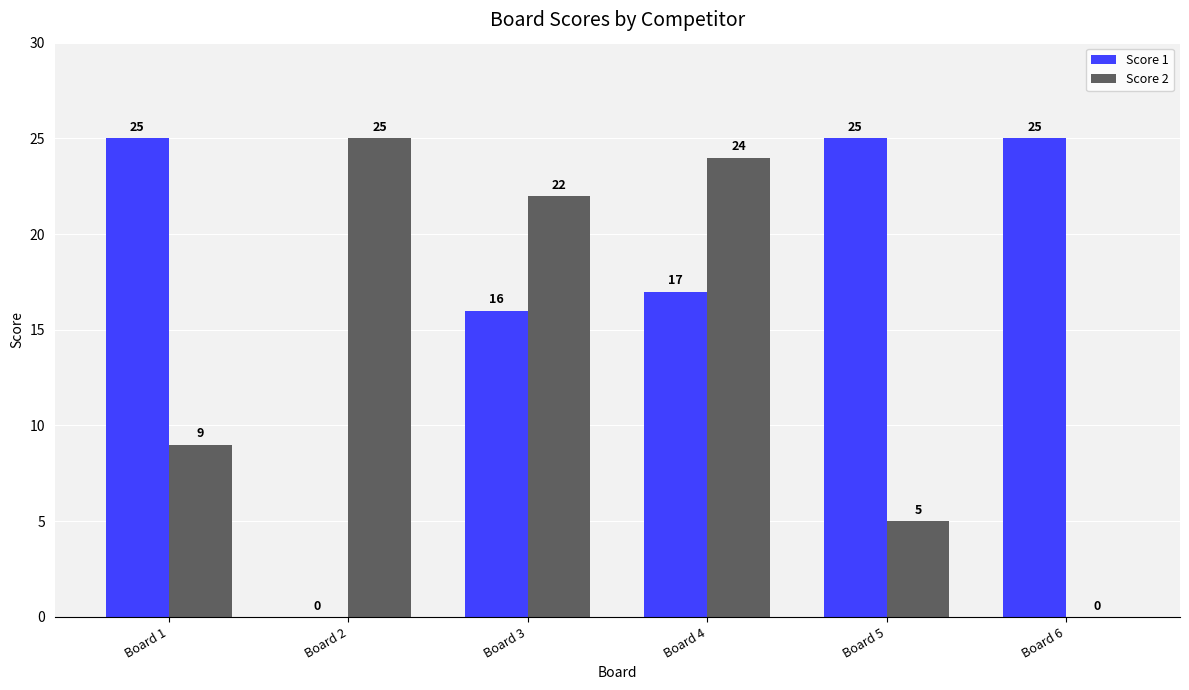

What is the sum of the Score 1 values at Board 3 and Board 4?

33